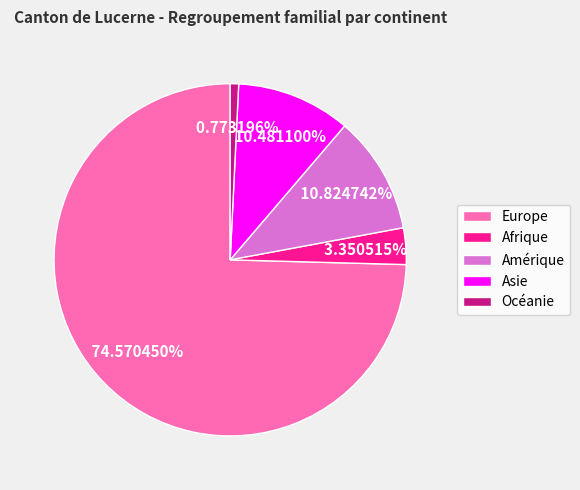

True or false: Asie accounts for 10% of the total.

True